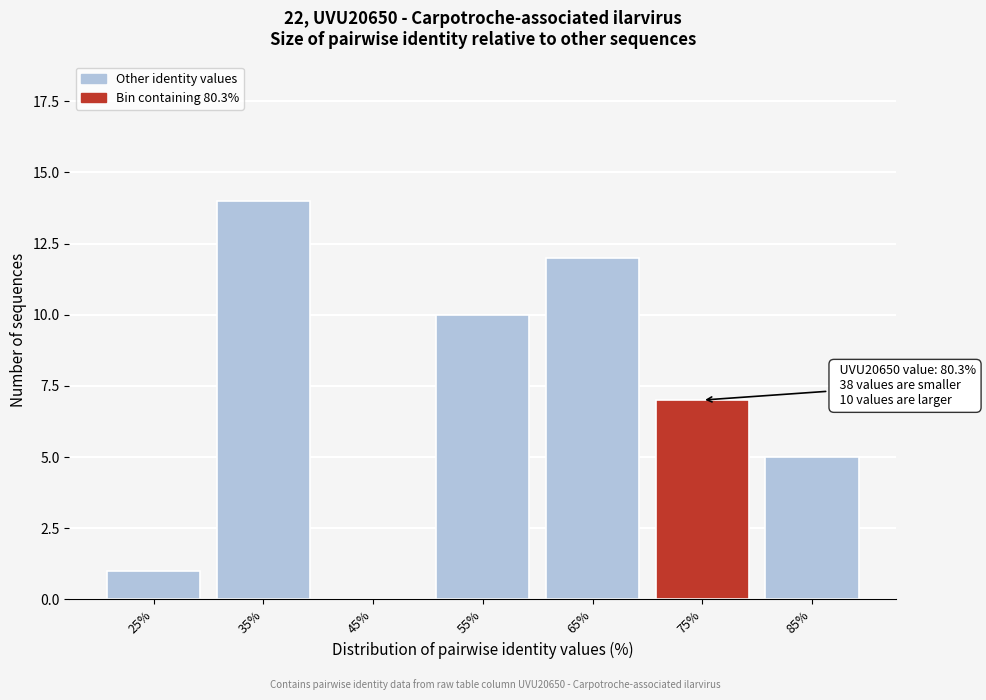

Reading left to right, list all the values displayed in this chart.

25%=1	35%=14	45%=0	55%=10	65%=12	75%=7	85%=5